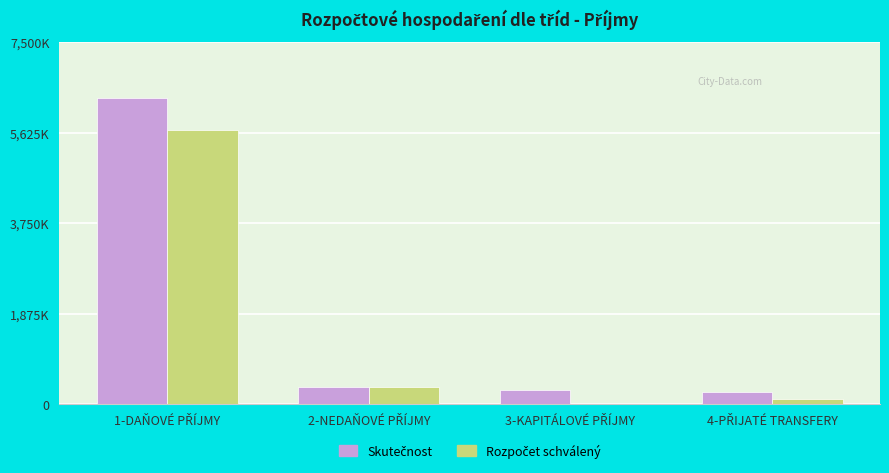

Does the chart contain stacked bars?

No